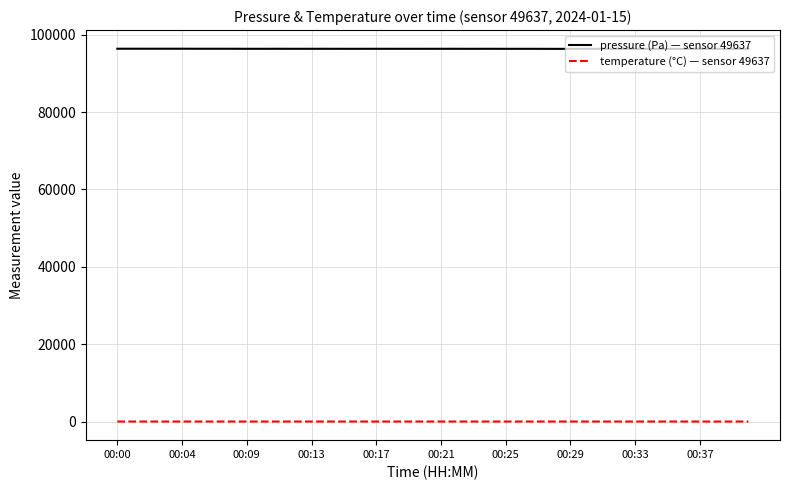

What is the average value of the pressure (Pa) — sensor 49637 series?

96336.6